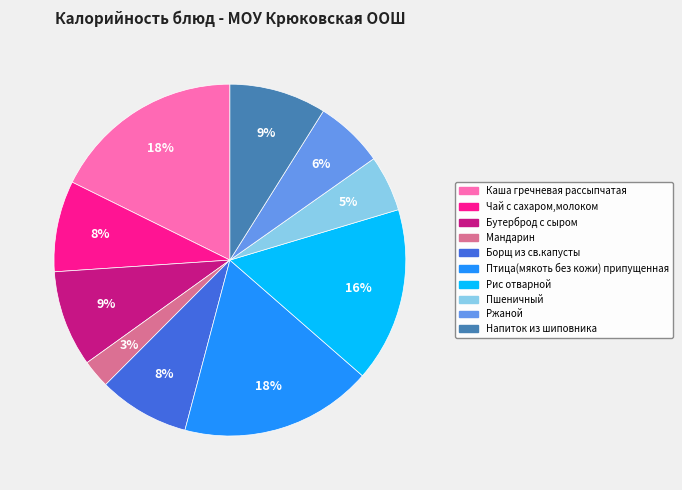

To the nearest percent, what is the combined percentage of Бутерброд с сыром and Борщ из св.капусты?

17%